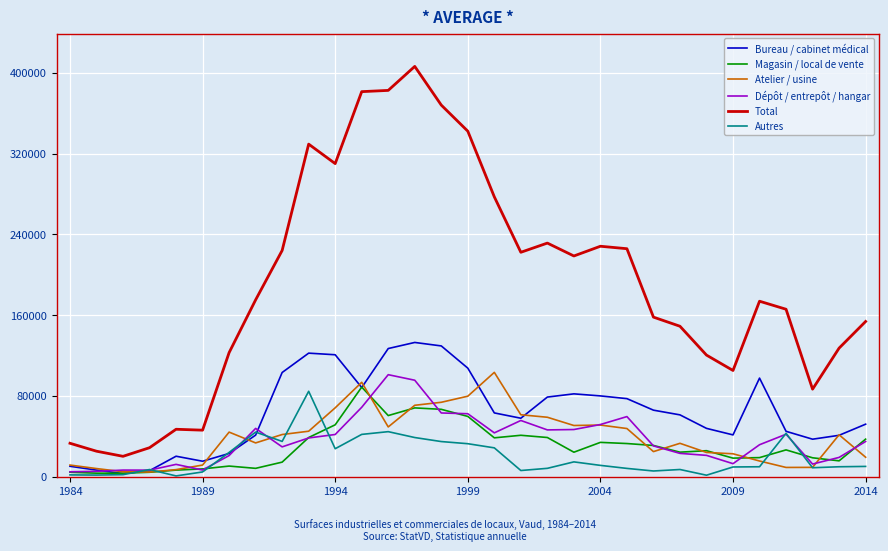

True or false: Bureau / cabinet médical and Total cross at least once.

False